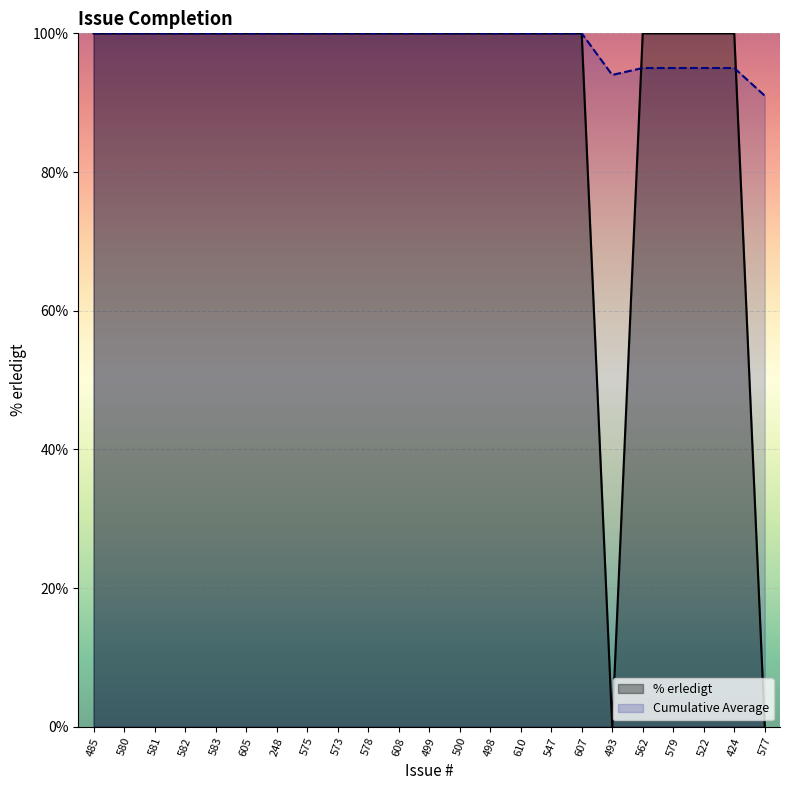

Where is the first local minimum for Cumulative Average?

493